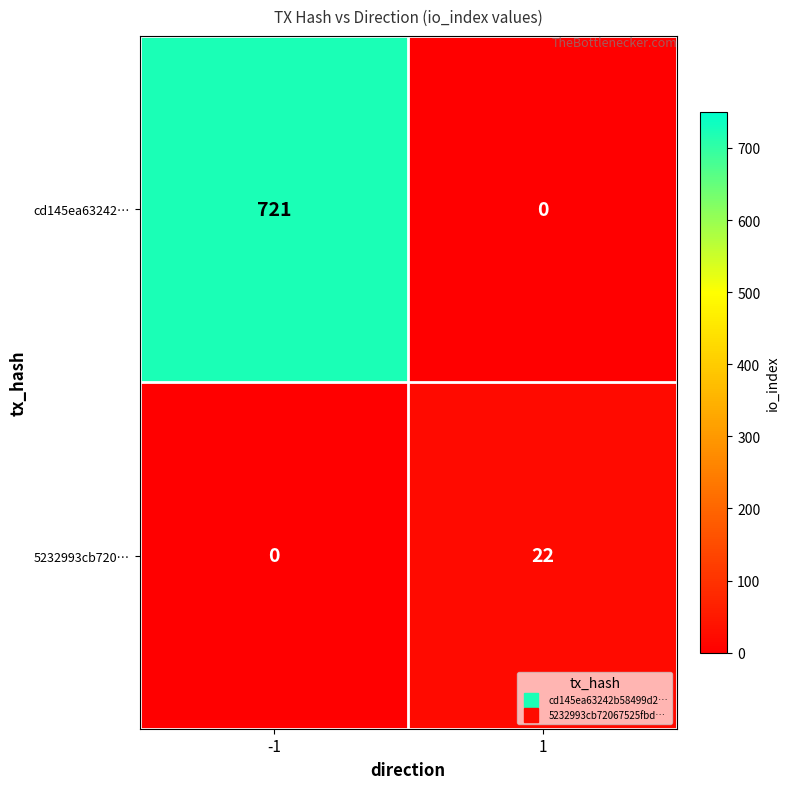

What is the maximum value for cd145ea63242…?

721